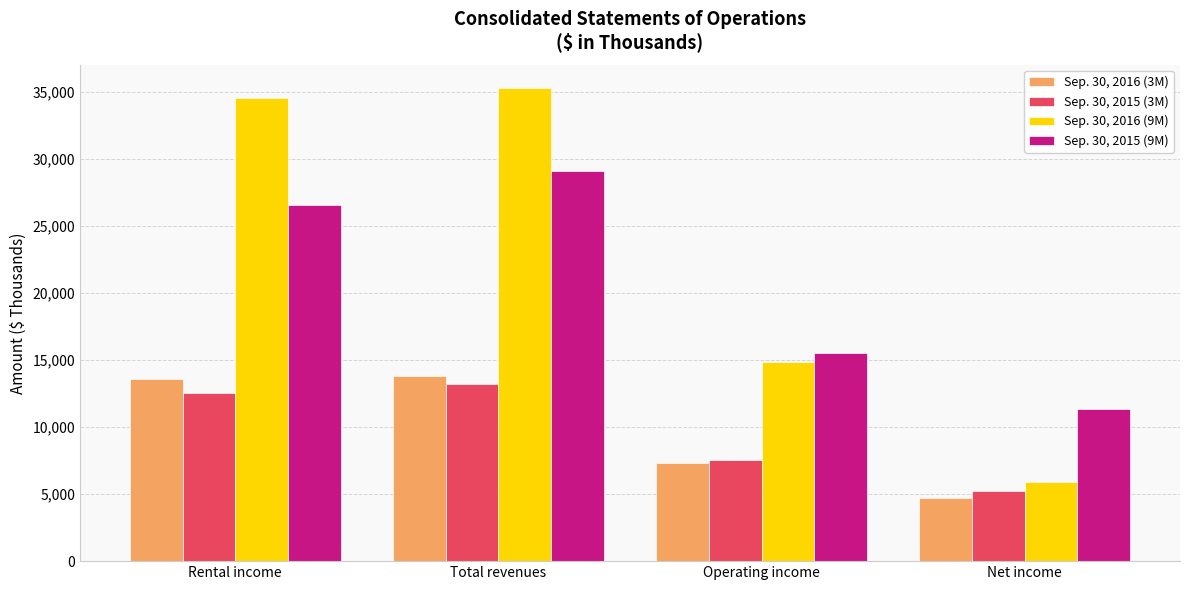

At how many categories does at least one series exceed 21104?

2